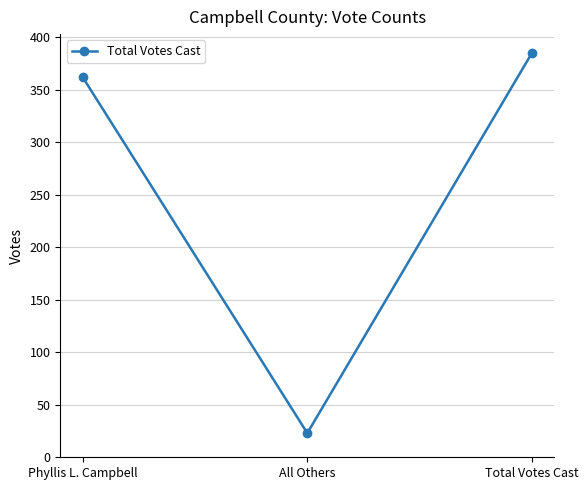

Is this an area chart (filled region under the line)?

No